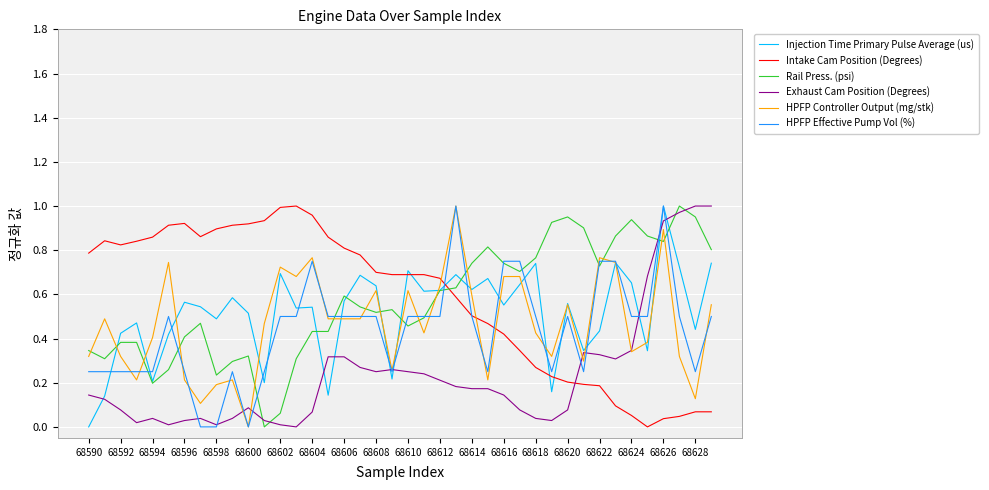

Which series ends up on top after the final intersection of Intake Cam Position (Degrees) and Exhaust Cam Position (Degrees)?

Exhaust Cam Position (Degrees)